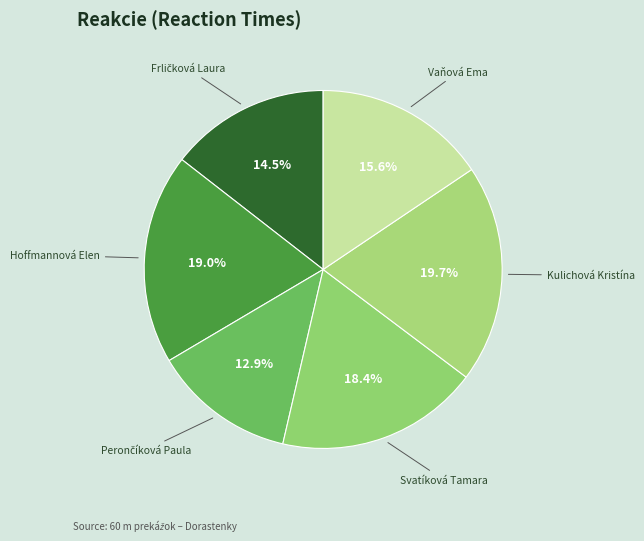

To the nearest percent, what is the difference between the largest and smallest slice percentages?

7%